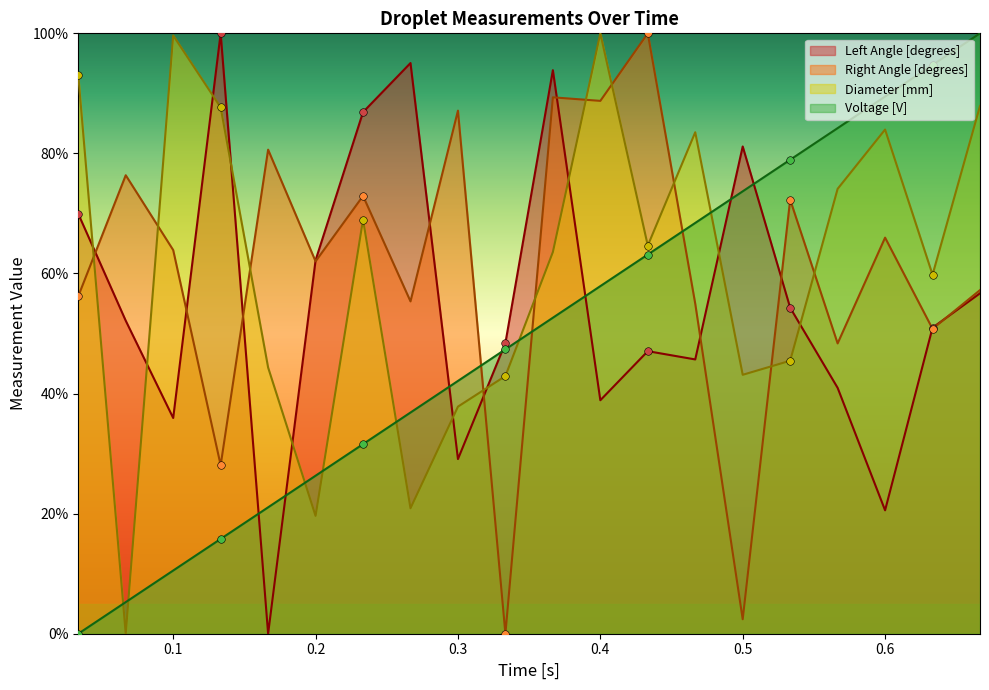

At which category is the sum across all series the highest?

0.36666666666666664